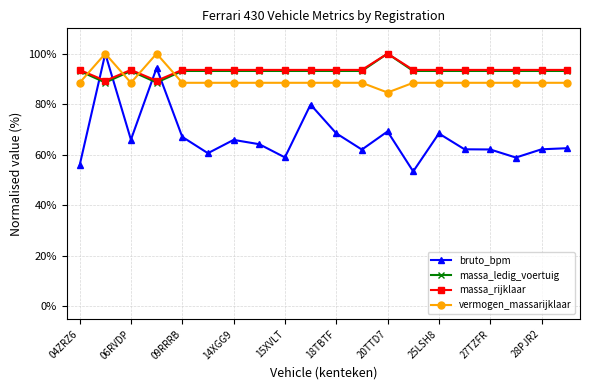

What is the average value of the massa_rijklaar series?

93.5